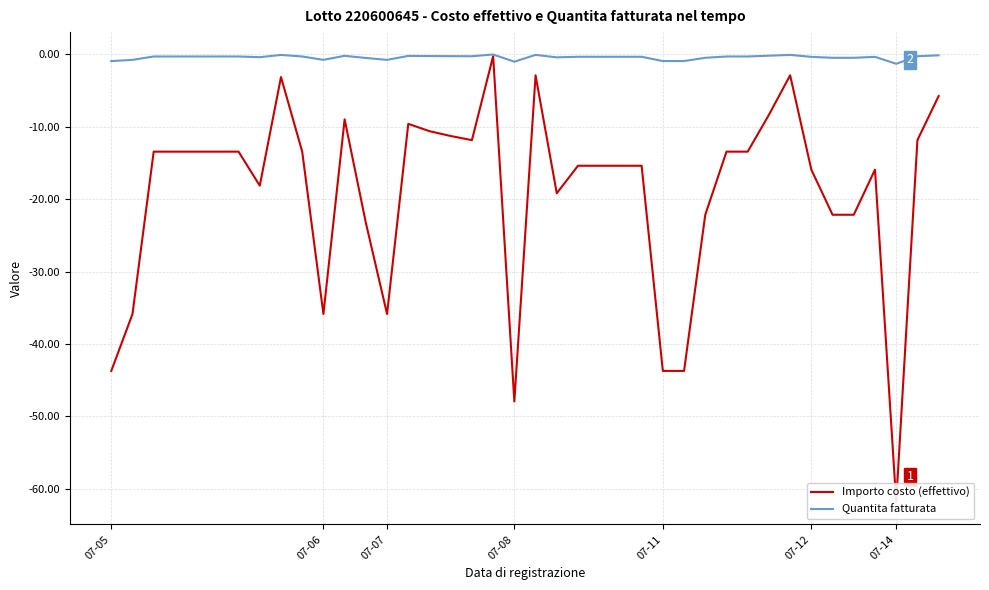

What is the difference between the highest and lowest values at 16?

11.0